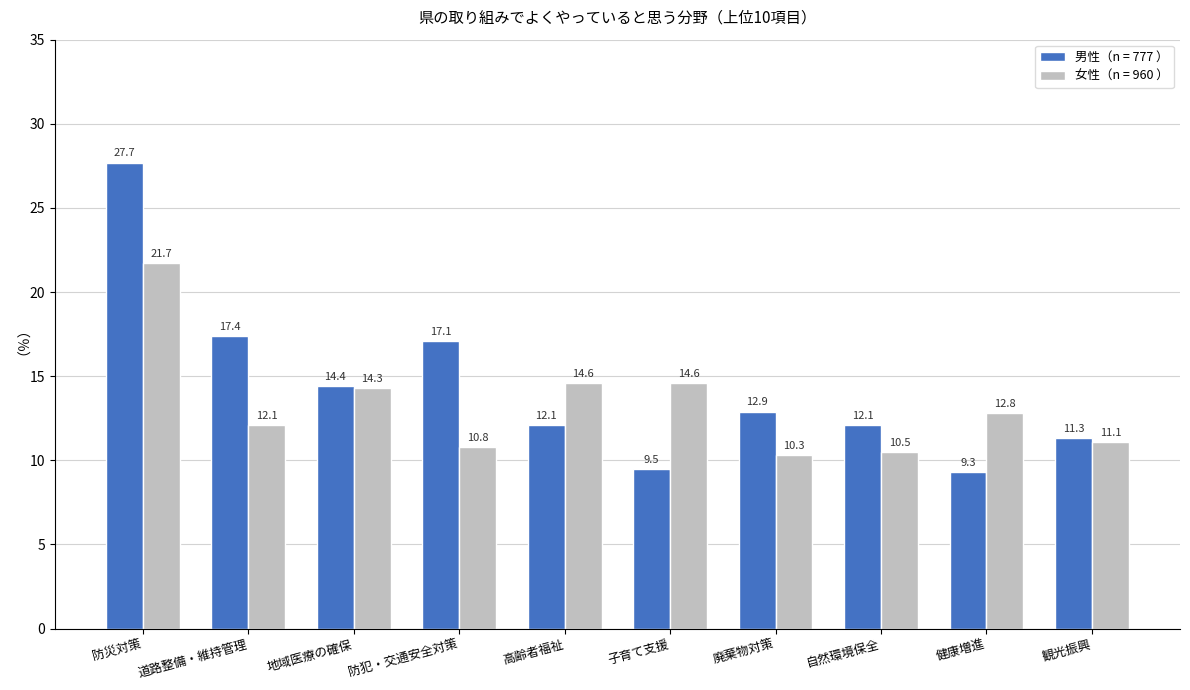

Rank the series at 子育て支援 from highest to lowest value.

女性（n = 960 ）, 男性（n = 777 ）